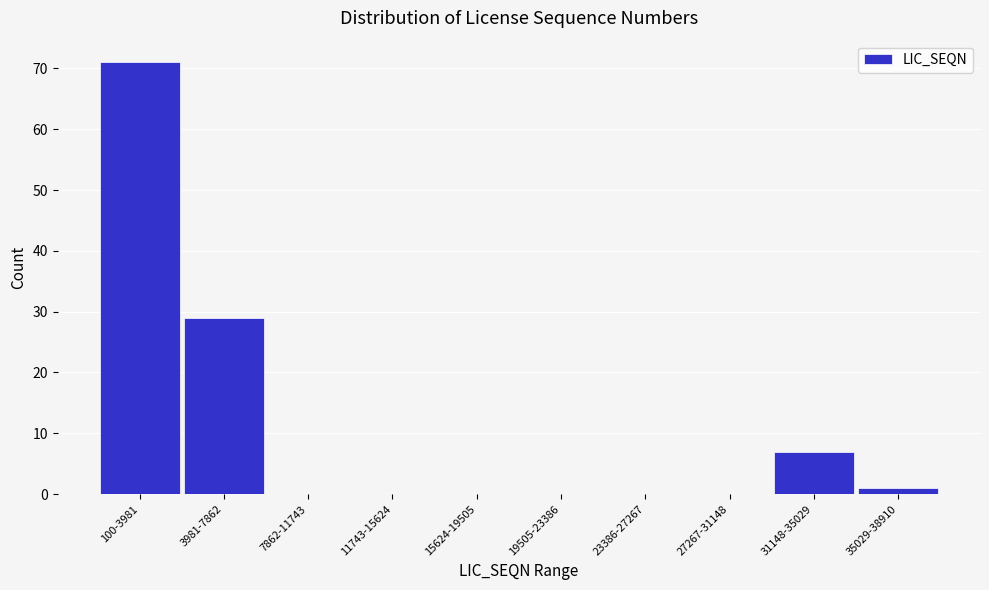

Reading left to right, list all the values displayed in this chart.

100-3981=71	3981-7862=29	7862-11743=0	11743-15624=0	15624-19505=0	19505-23386=0	23386-27267=0	27267-31148=0	31148-35029=7	35029-38910=1